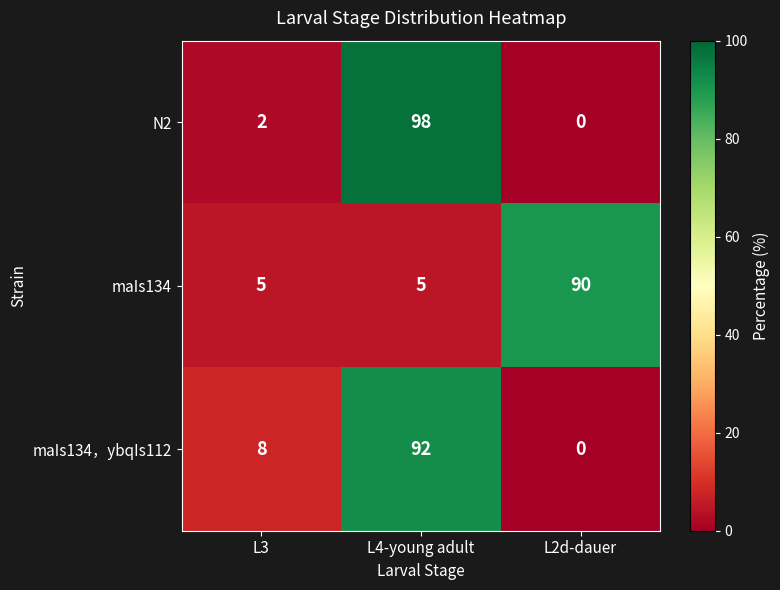

What is the total value across all series at L3?

15